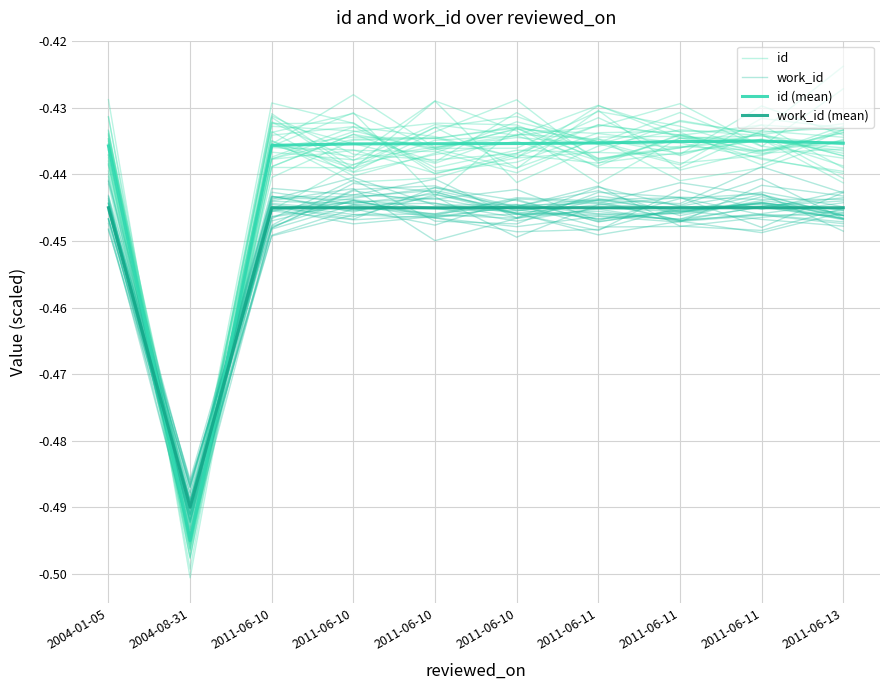

At which category is the sum across all series the highest?

2011-06-11